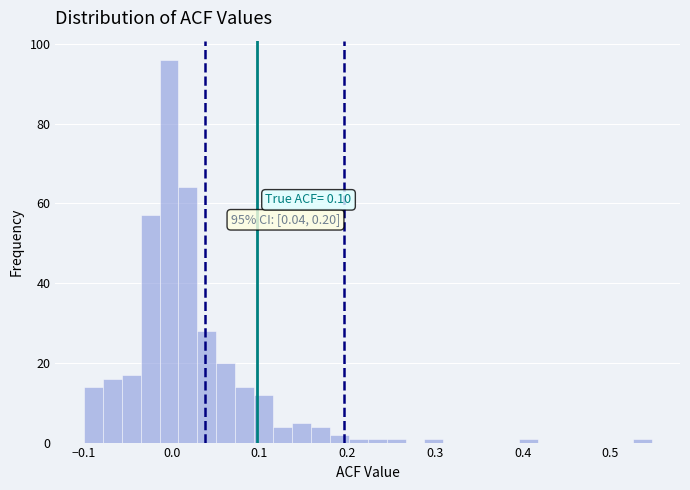

Read against the x-axis, roughly where is the centre of the tallest bar?

0.00